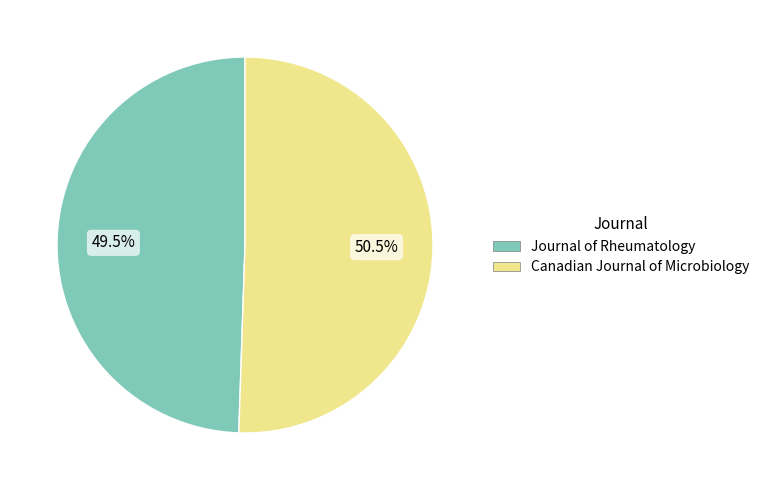

Rank the categories by value from lowest to highest.

Journal of Rheumatology, Canadian Journal of Microbiology